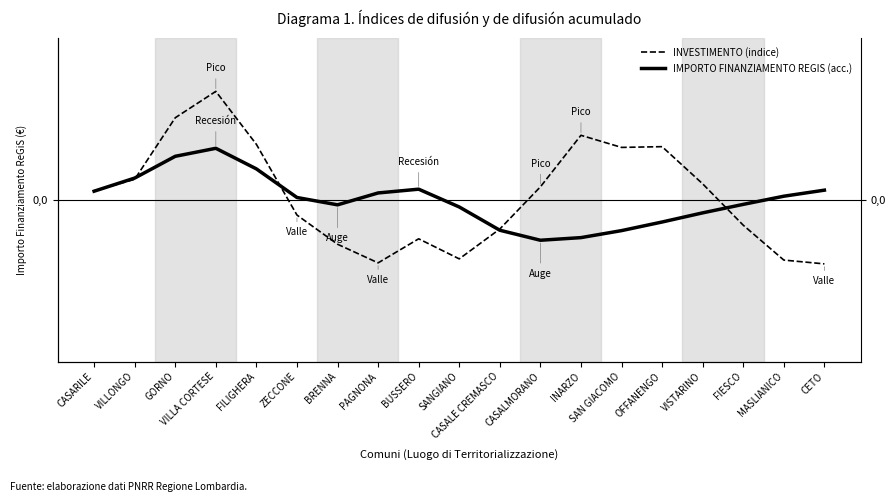

Which label corresponds to the smallest value in the chart?

CETO